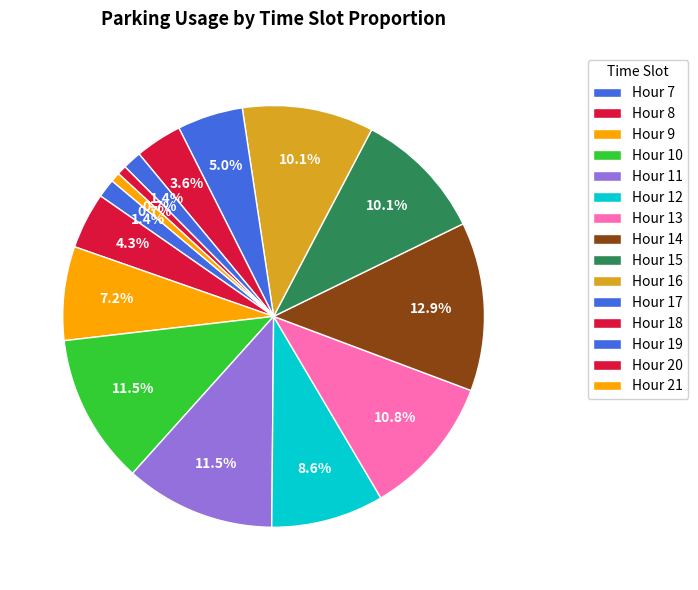

Count the number of slices in the pie.

15